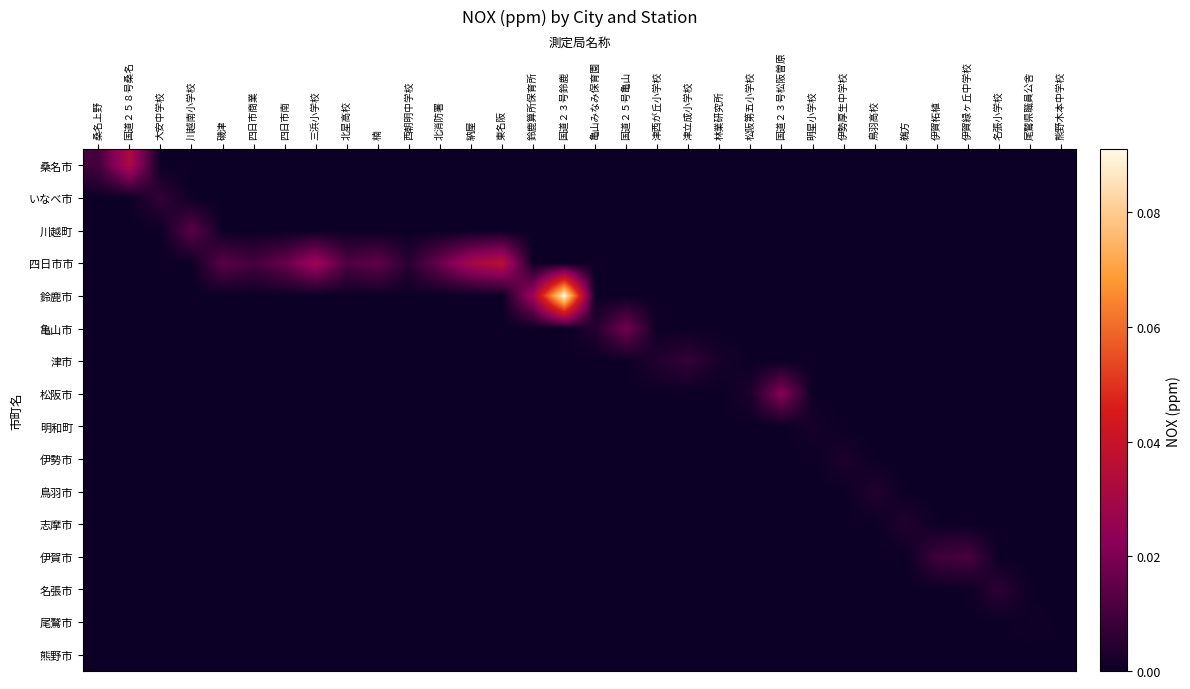

Which category has the highest value across all series?

国道２３号鈴鹿